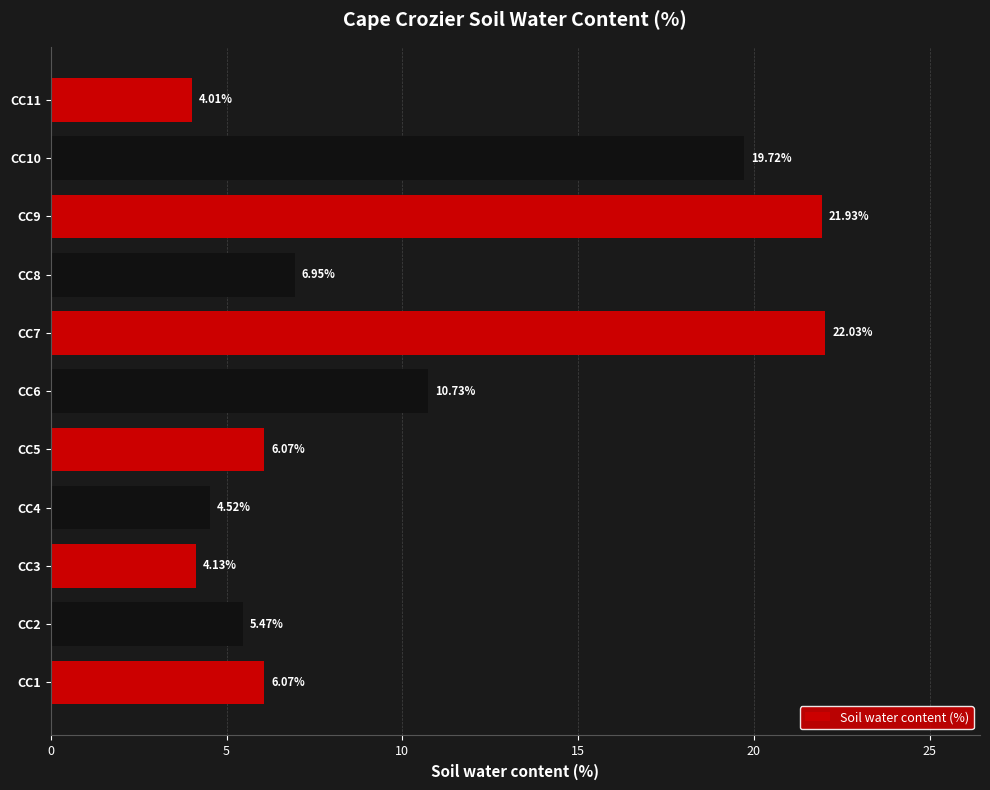

What is the greatest value displayed?

22.0